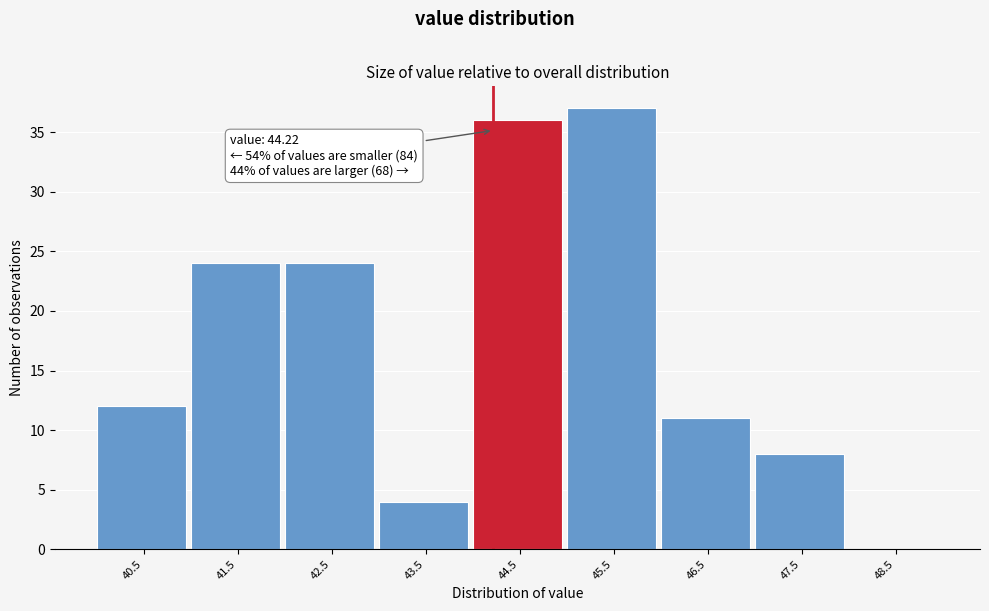

Over which range of the x-axis is the bar tallest?

45 to 46